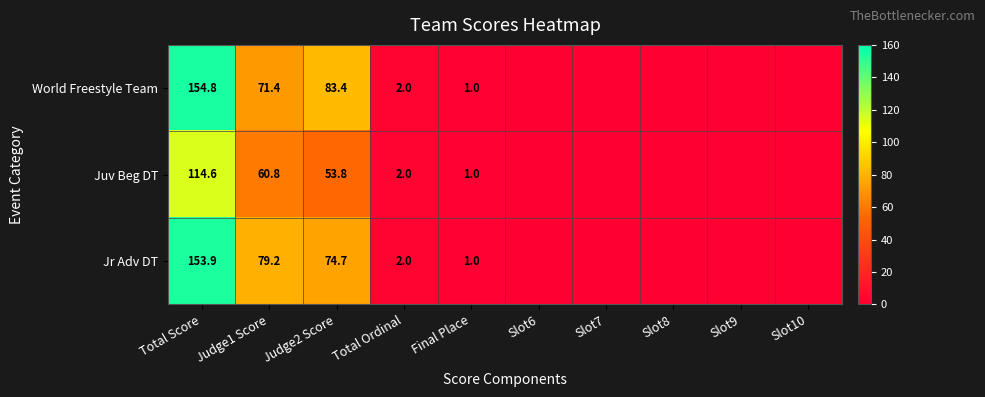

Which series changed the most between Total Score and Total Ordinal?

World Freestyle Team